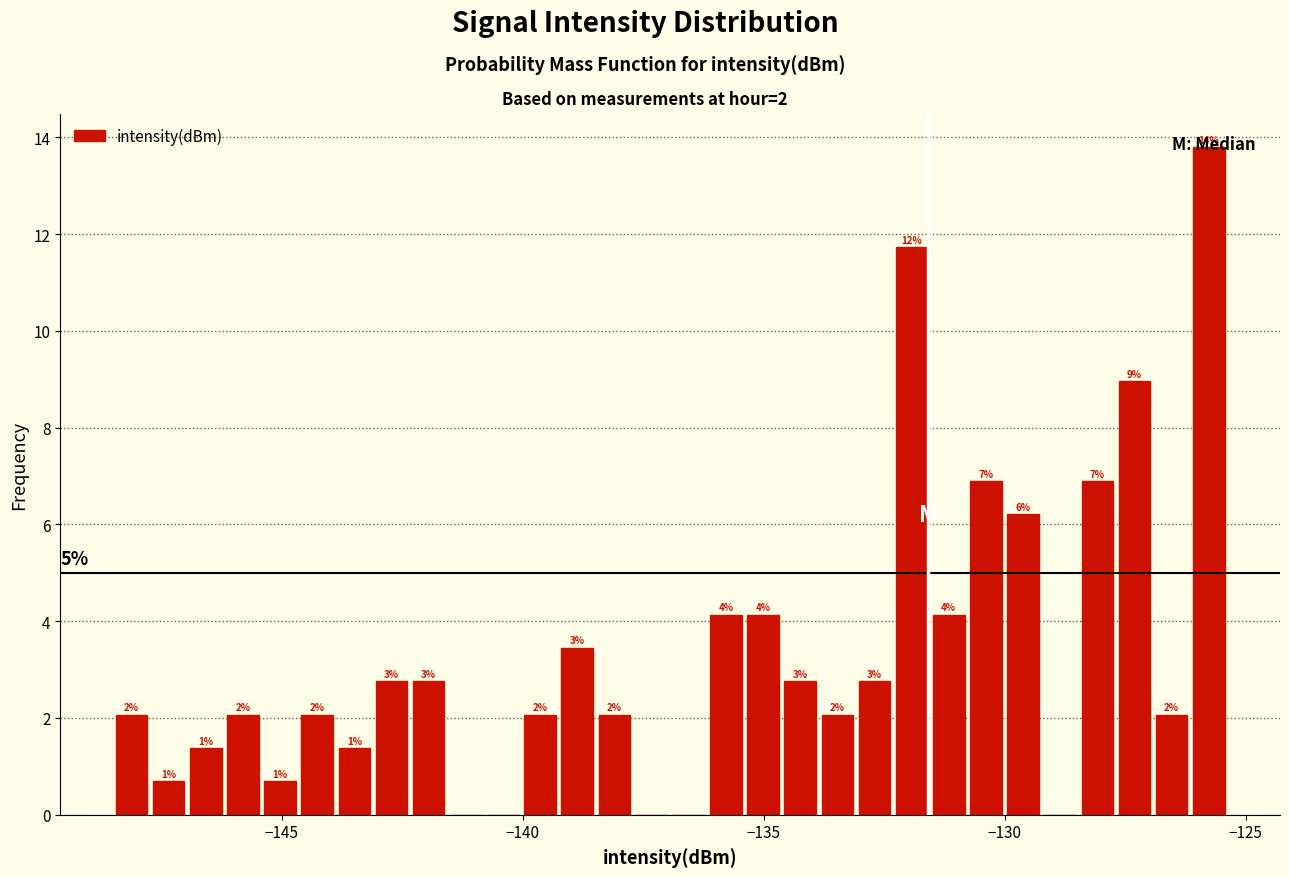

Around what value on the x-axis is the tallest bar? Give the approximate position of its centre, as read against the axis.

-126.0